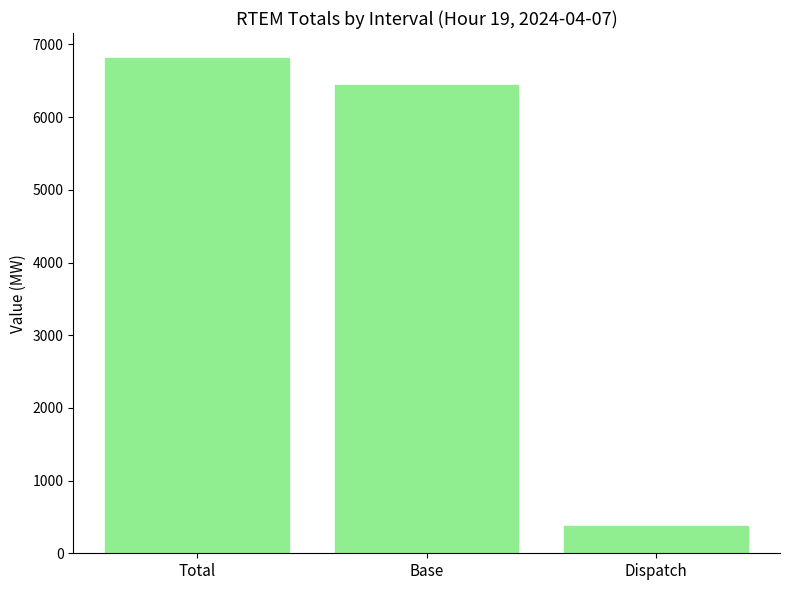

List the labels in order of value, largest first.

Total, Base, Dispatch